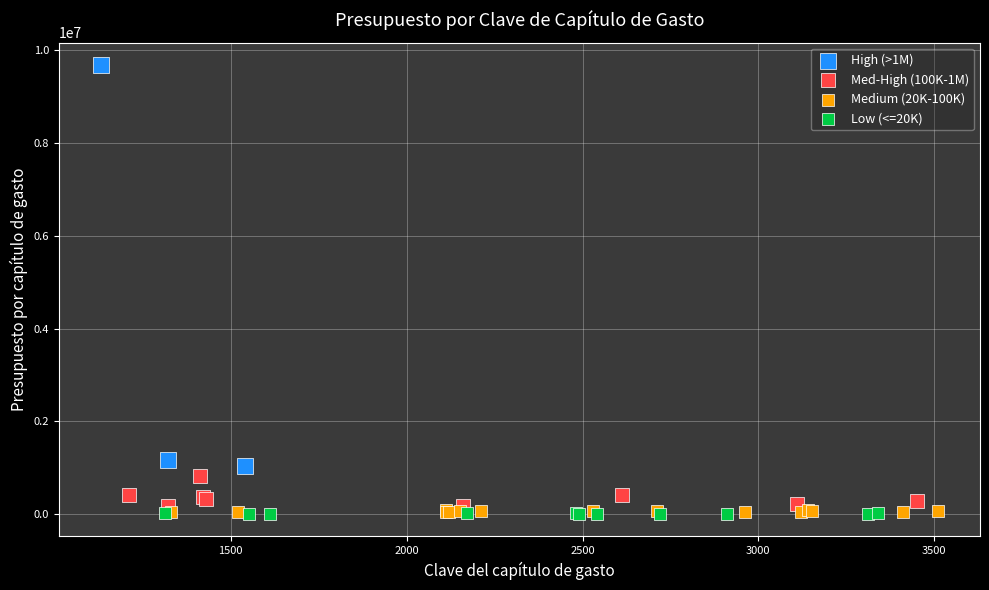

What are all the series names shown in the legend?

High (>1M), Med-High (100K-1M), Medium (20K-100K), Low (<=20K)